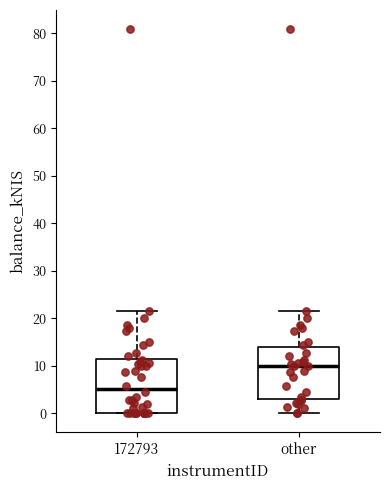

Reading left to right, transcribe this box plot: for each box, give where its median line is, the range the box spans, and where its two whiskers end, as read against the y-axis. The values are not printed on the chart, so give them approximately, as read against the axis.

172793: median 5, box 0 to 11, whiskers 0 to 22
other: median 10, box 3 to 14, whiskers 0 to 22